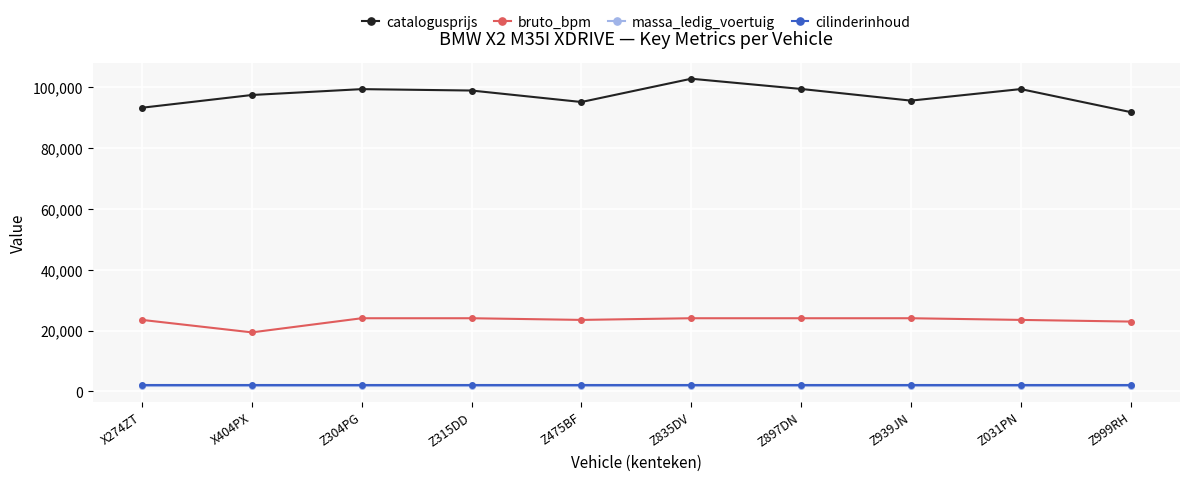

What is the approximate value of massa_ledig_voertuig at Z315DD?

1670